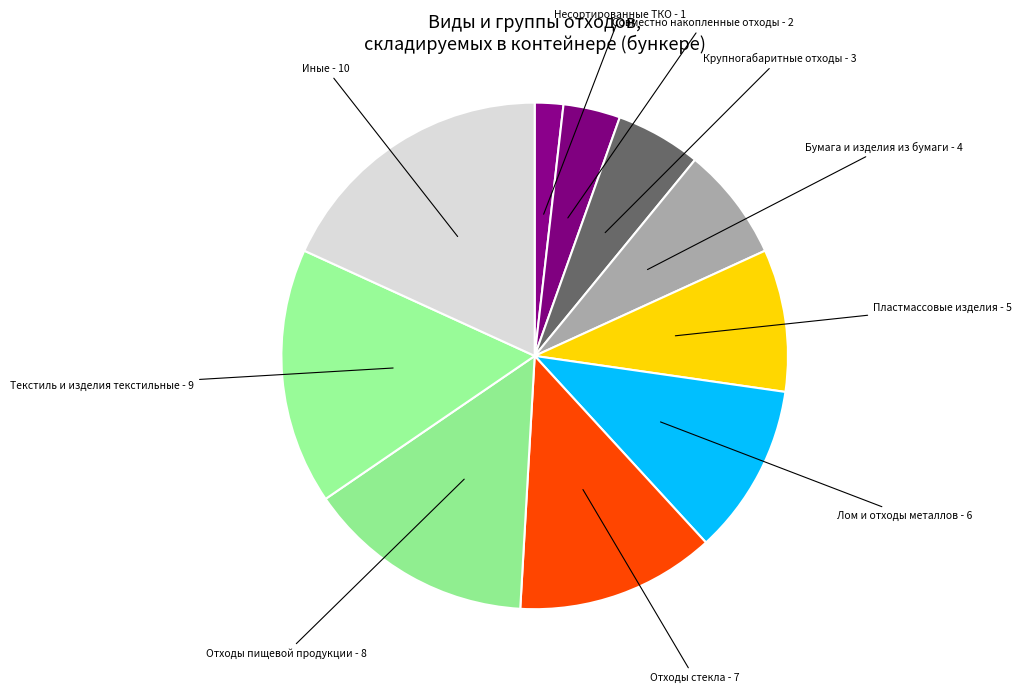

Between Крупногабаритные отходы and Пластмассовые изделия, which is larger?

Пластмассовые изделия